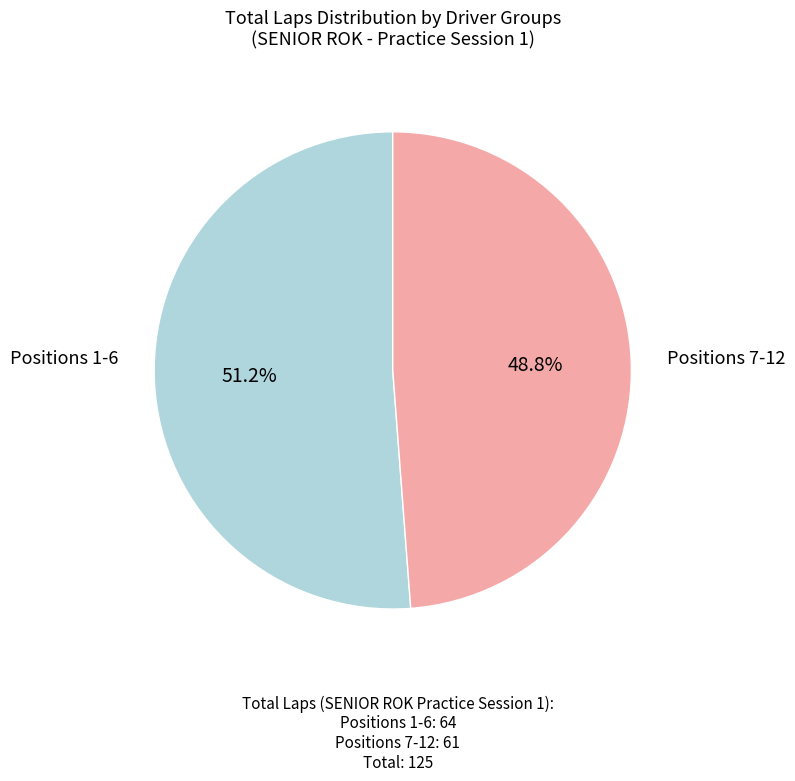

Does any single category account for the majority?

Yes